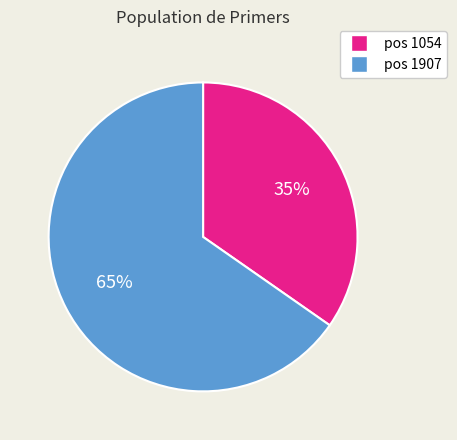

To the nearest percent, what is the average slice percentage?

50%